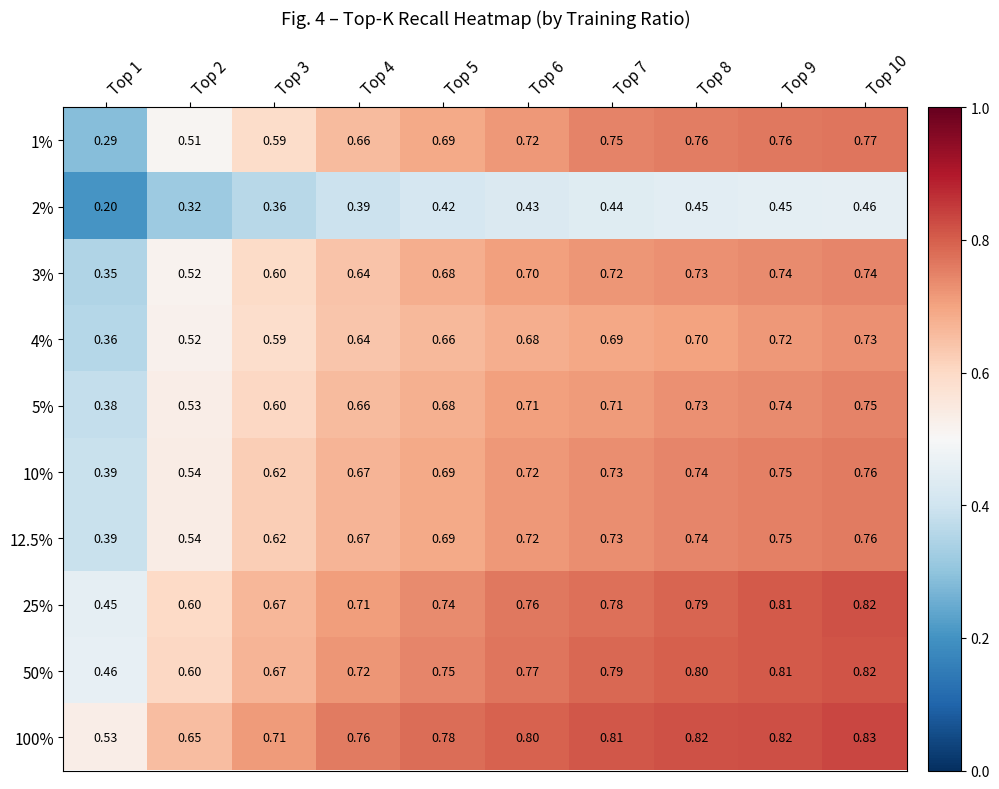

Is the value of 25% at Top 8 greater than the value of 12.5% at Top 4?

Yes